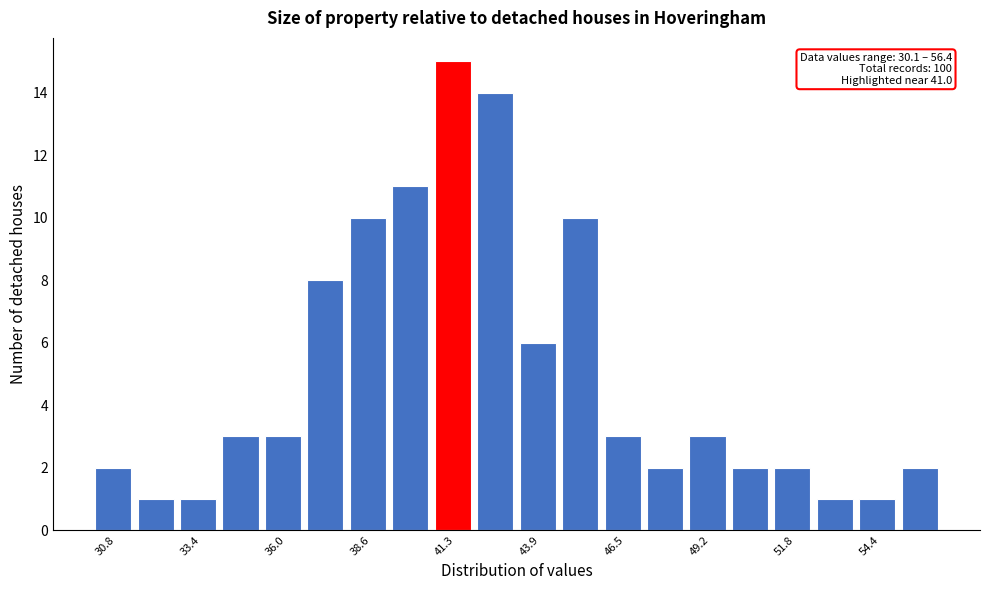

Read against the x-axis, roughly where is the centre of the tallest bar?

41.0